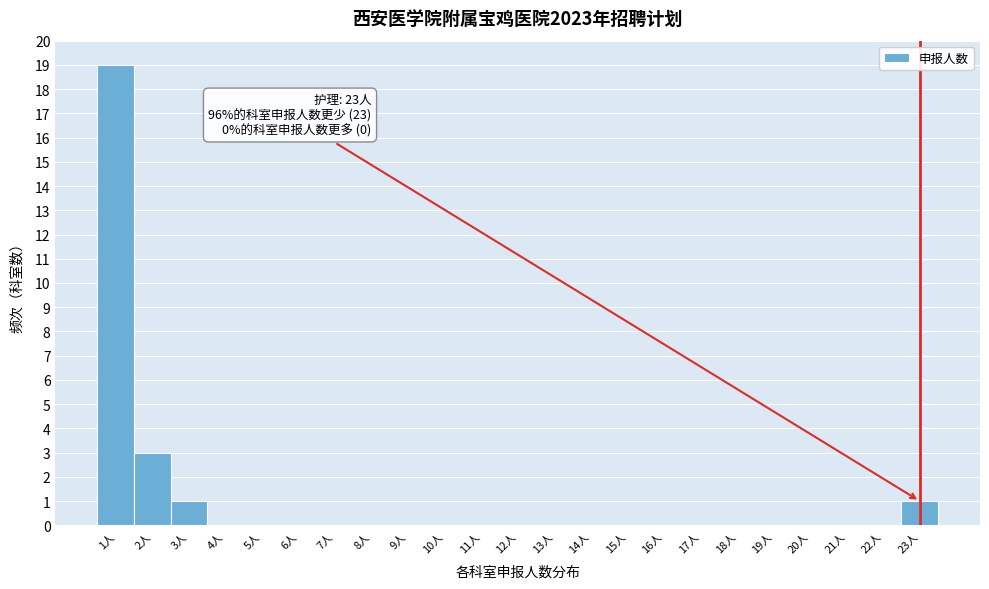

Over which range of the x-axis is the bar tallest?

0.5 to 1.5